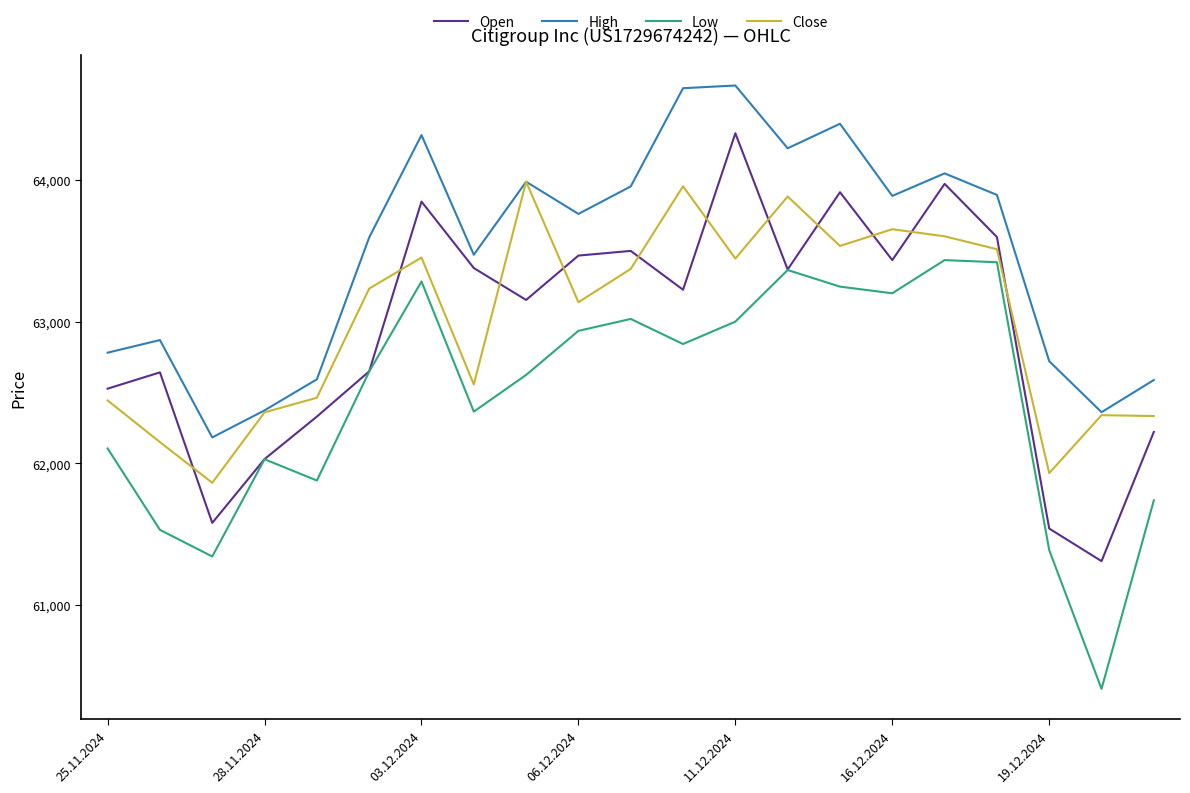

True or false: Close and Low cross at least once.

False